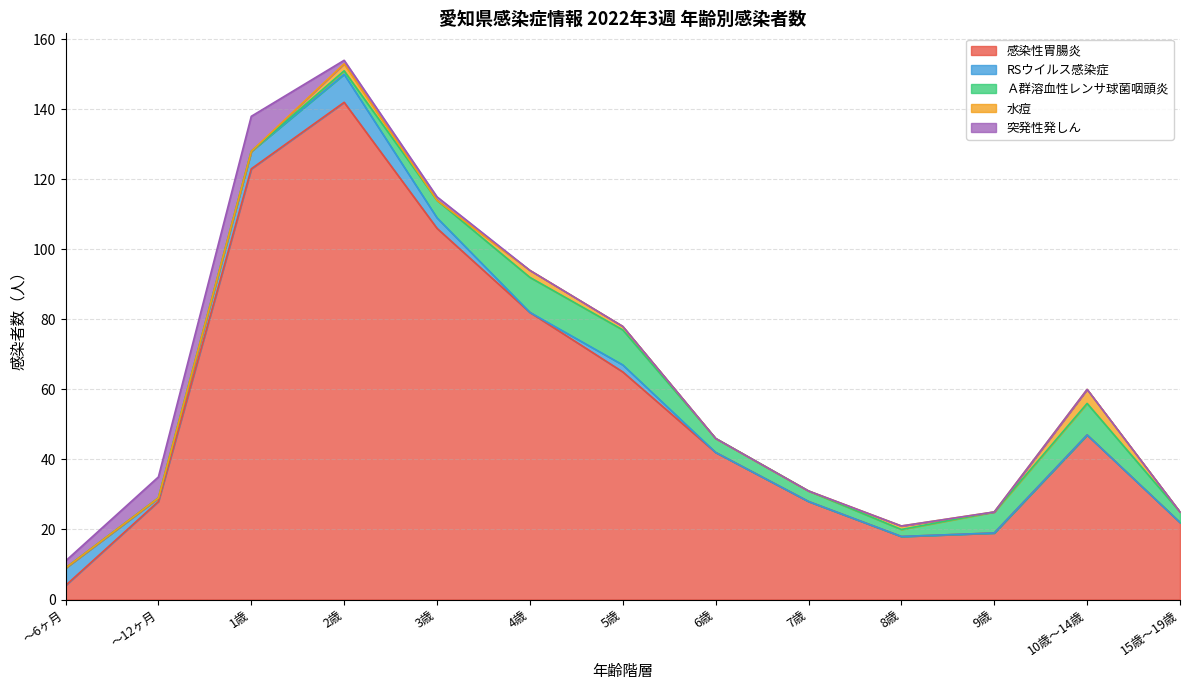

The value of RSウイルス感染症 at 8歳 is 2. True or false?

False